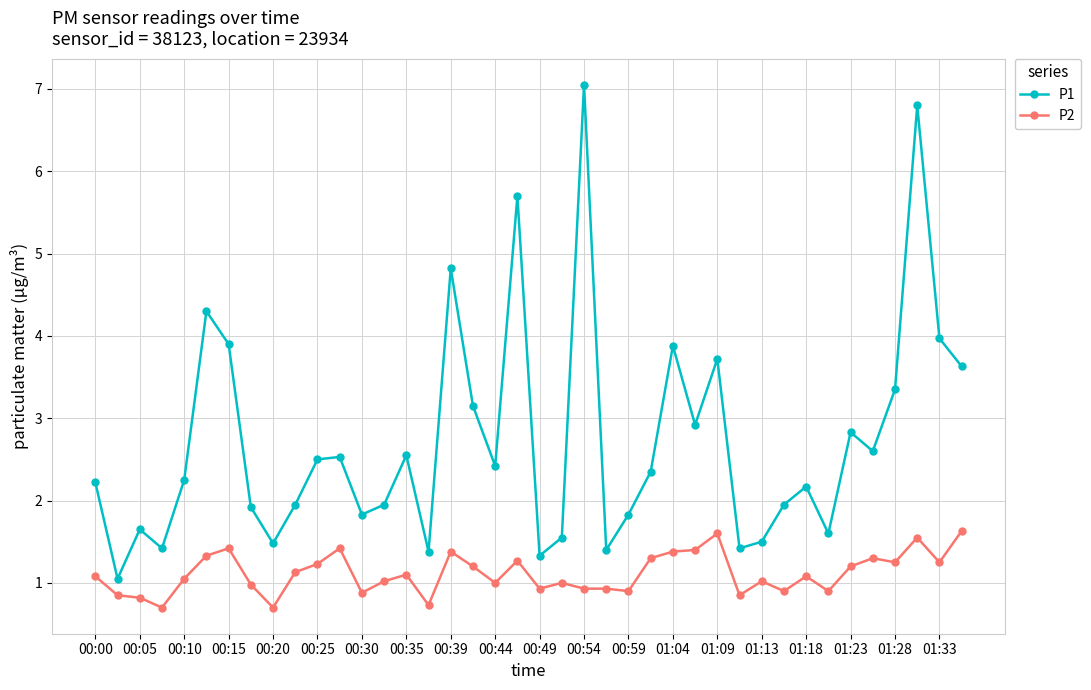

True or false: P1 has more than 2 interior local peaks.

True